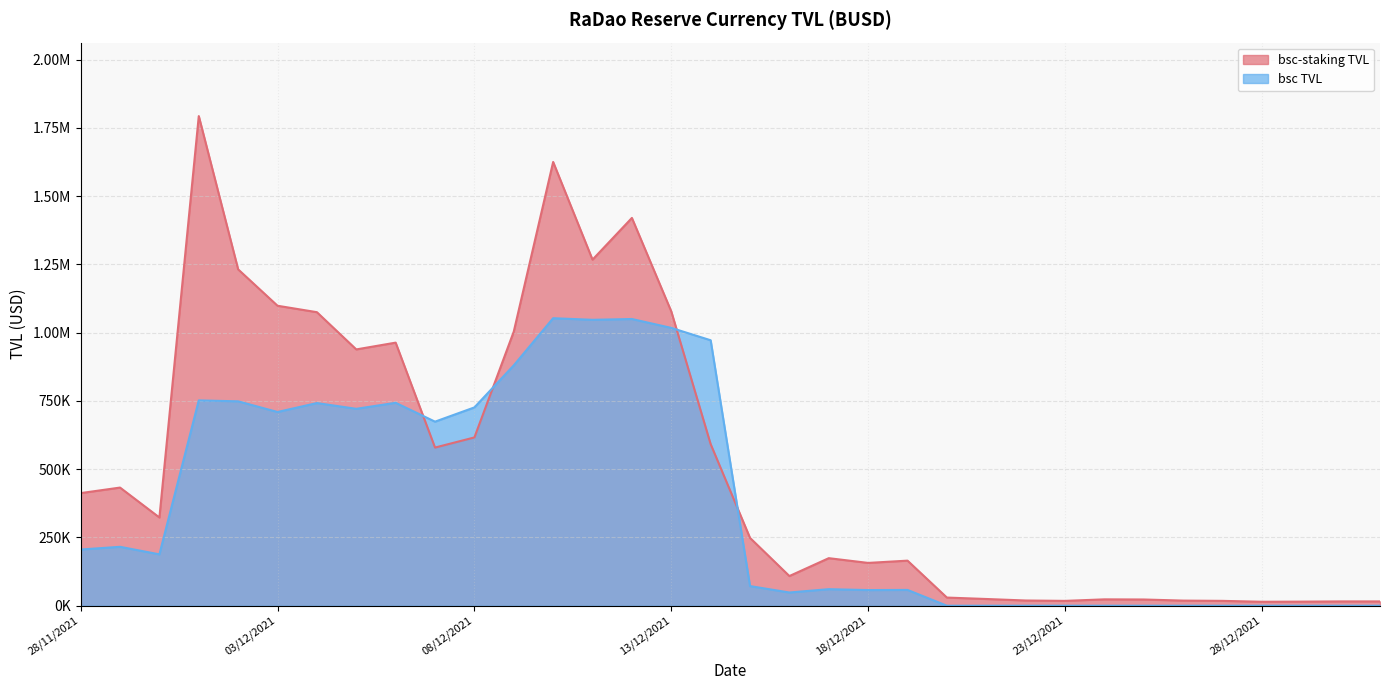

At 22/12/2021, list the series in order from largest to smallest.

bsc-staking TVL, bsc TVL